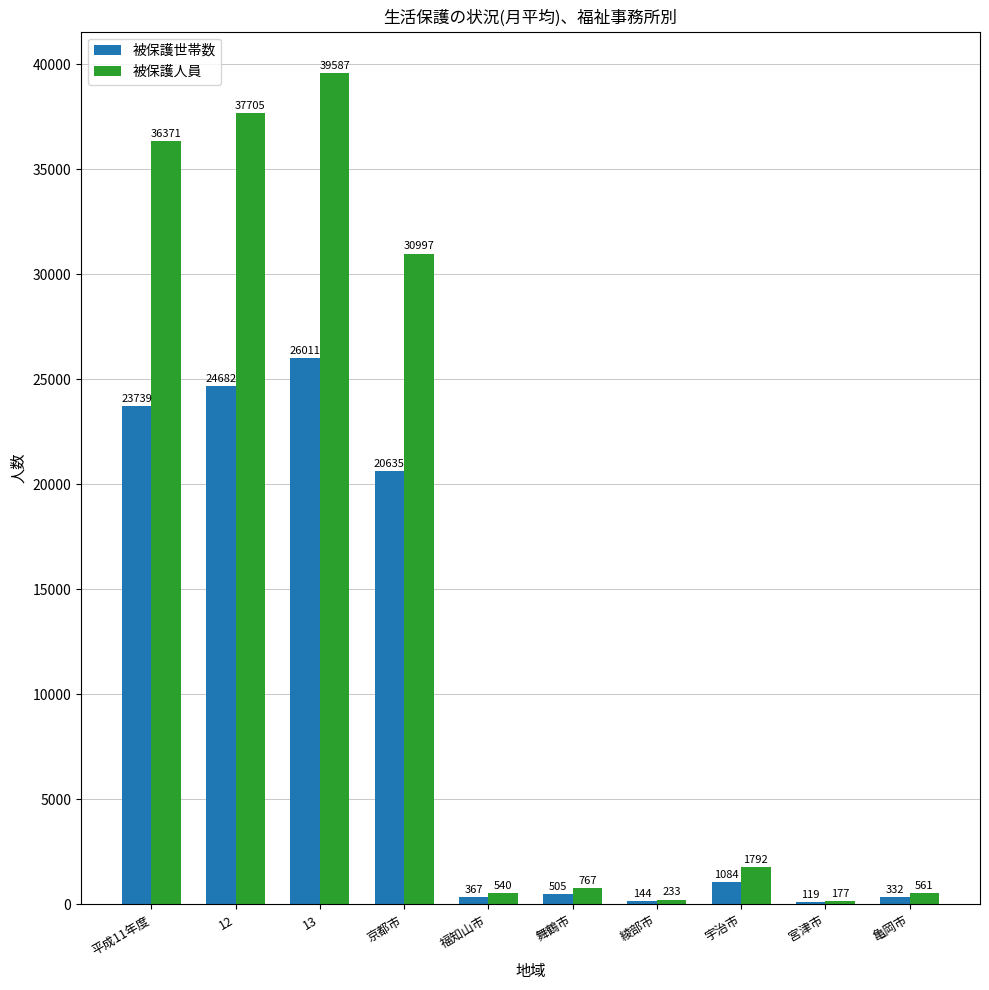

Which series has the largest range (max minus min)?

被保護人員